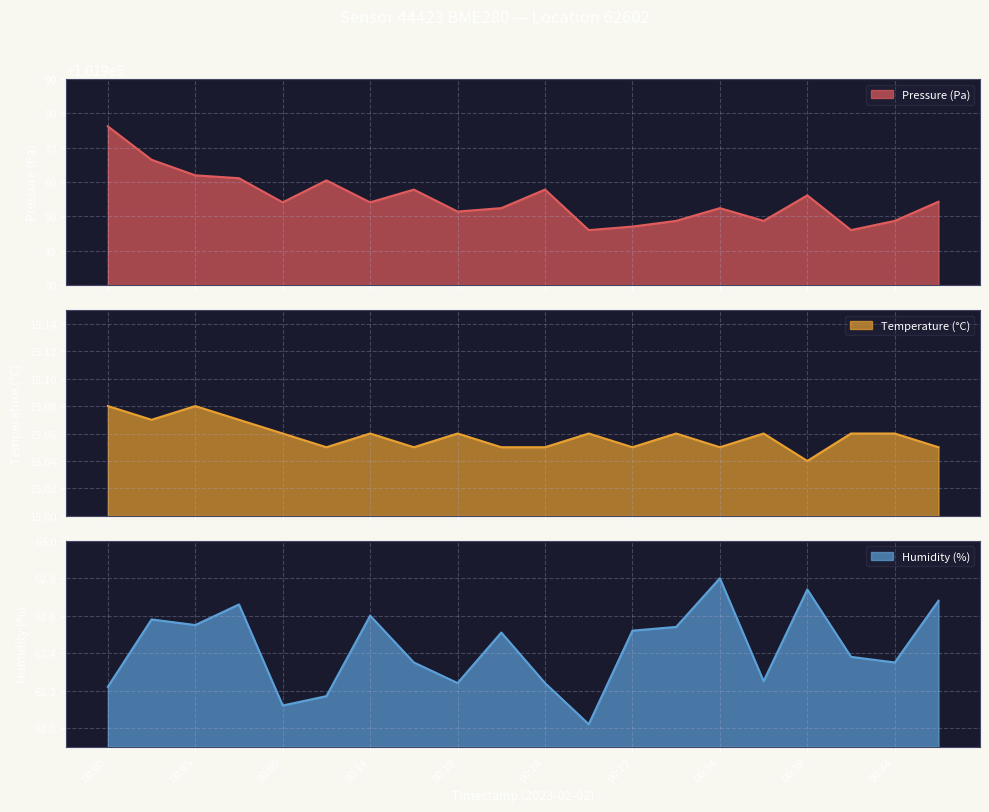

List the series in order of their peak value, lowest first.

temperature, humidity, pressure